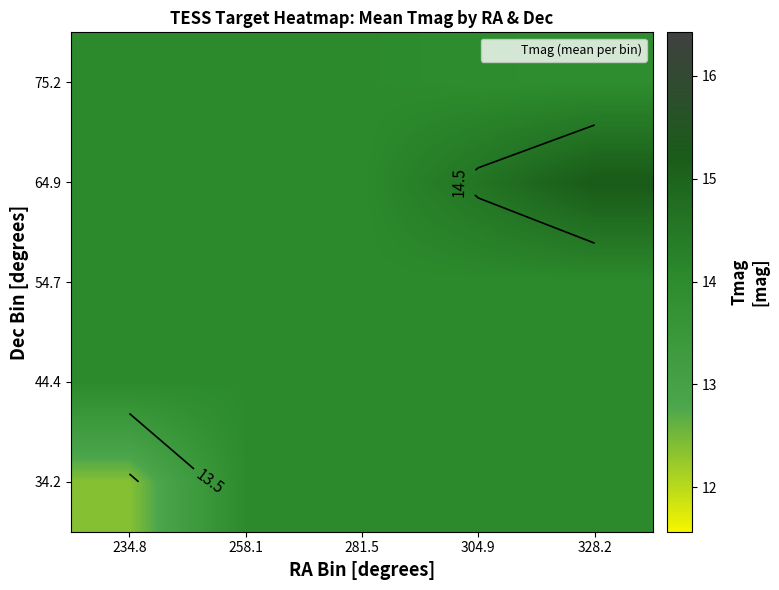

What is the minimum value for 54.7?

14.0